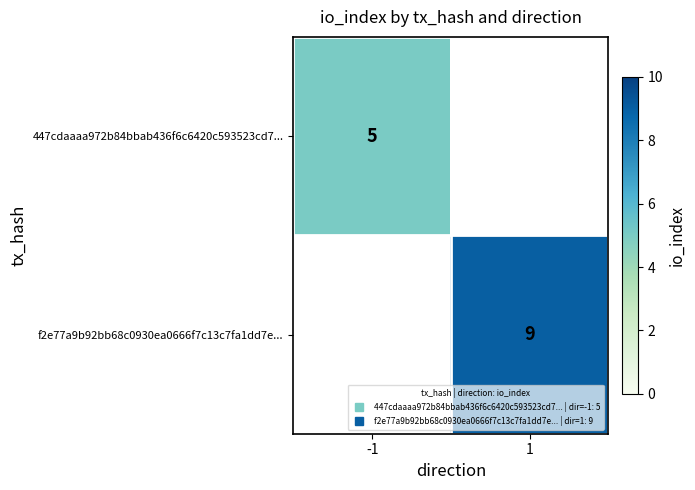

Which category has the highest value across all series?

1